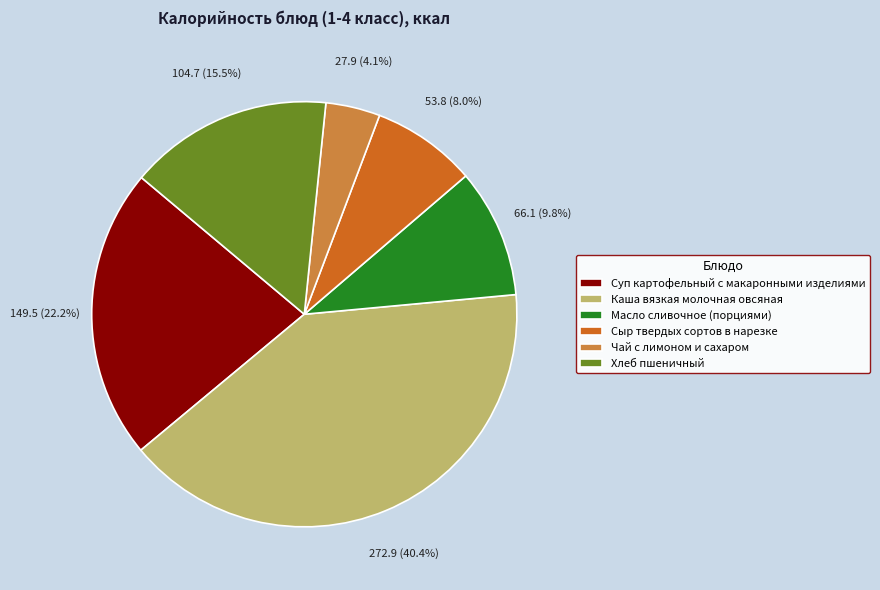

Is there any slice that represents more than half of the pie?

No